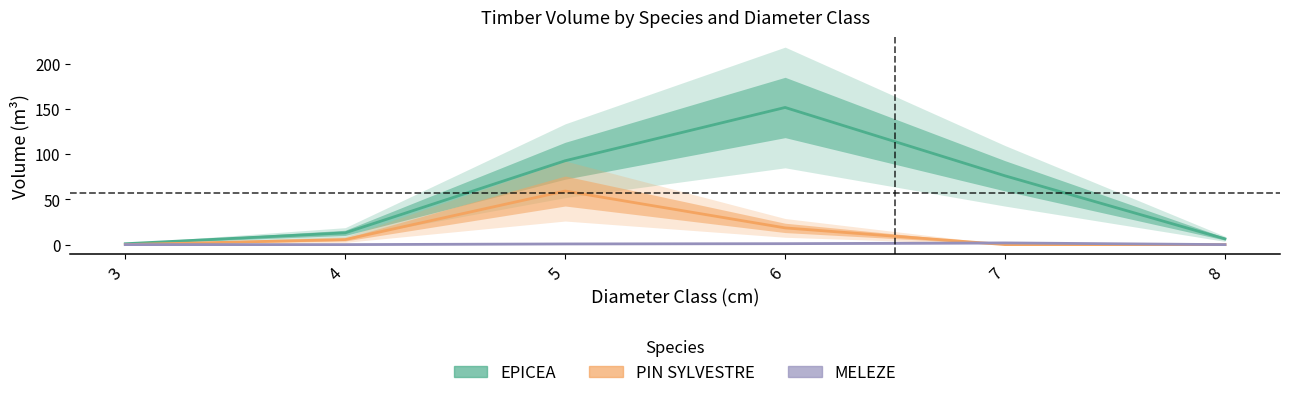

At which label is EPICEA closest to 76?

7